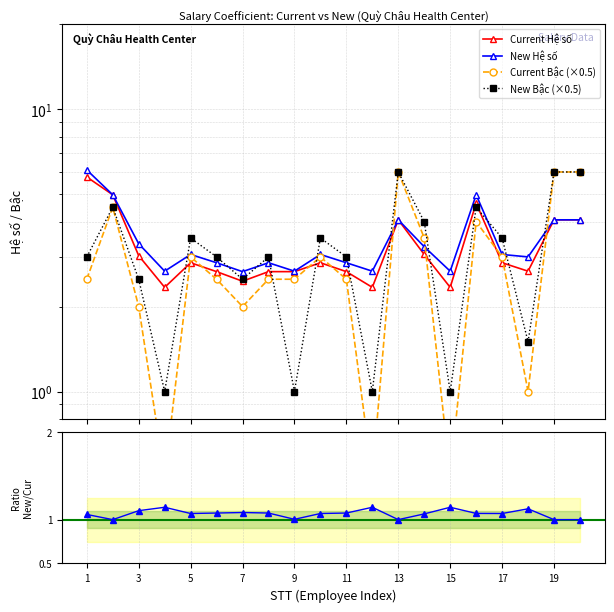

How many values in the New Bậc (×0.5) series exceed 3?

9